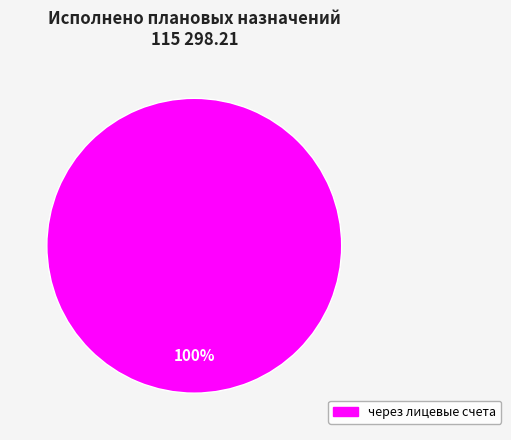

Rank the categories by value from lowest to highest.

через лицевые счета